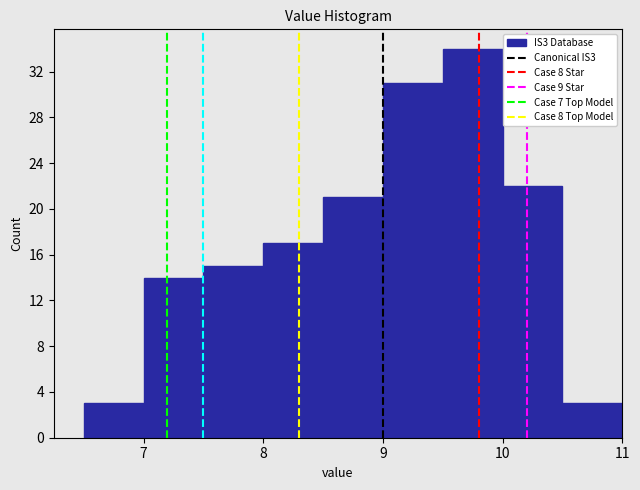

What is the height of the bar covering 10.5 to 11.0 on the x-axis? The values are not printed on the chart, so give them approximately, as read against the axis.

3